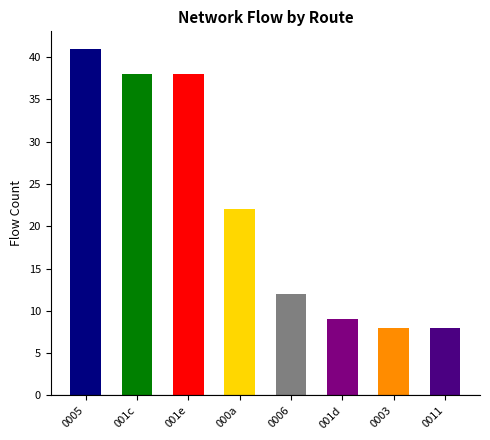

What is the smallest value displayed?

8